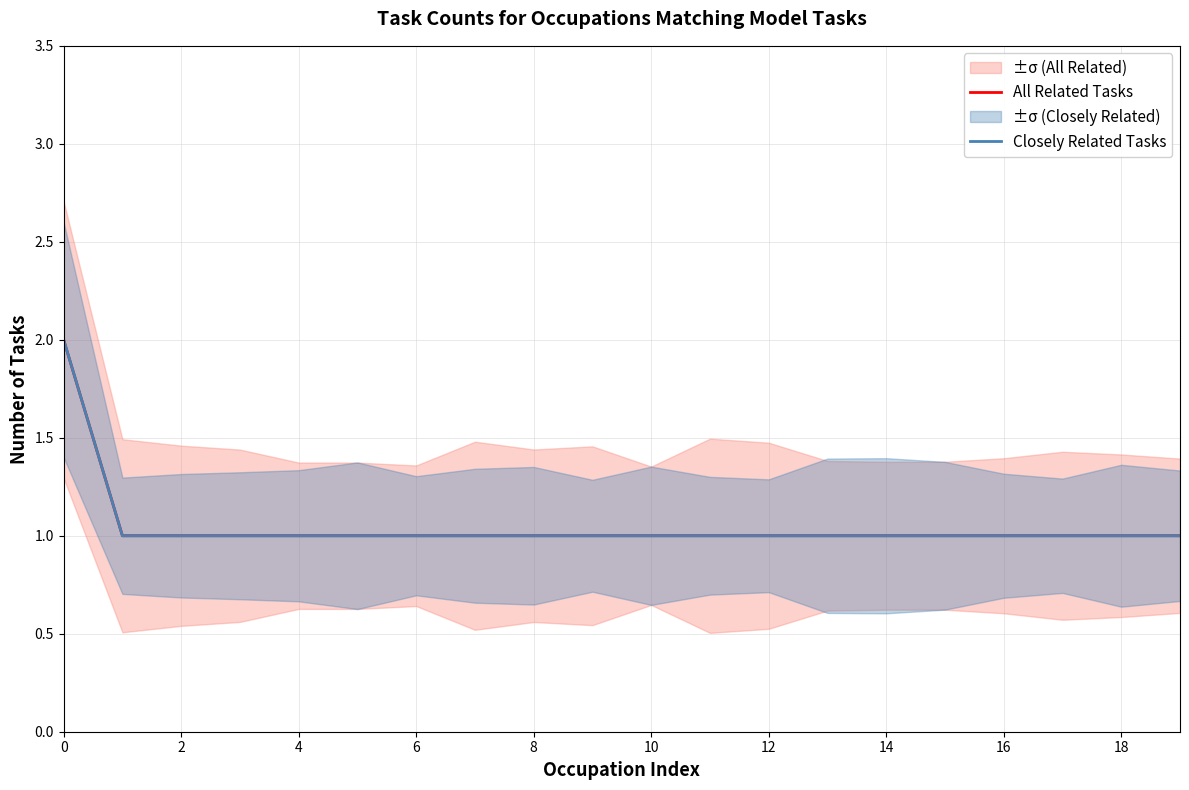

What are all the series names shown in the legend?

All Related Tasks, Closely Related Tasks